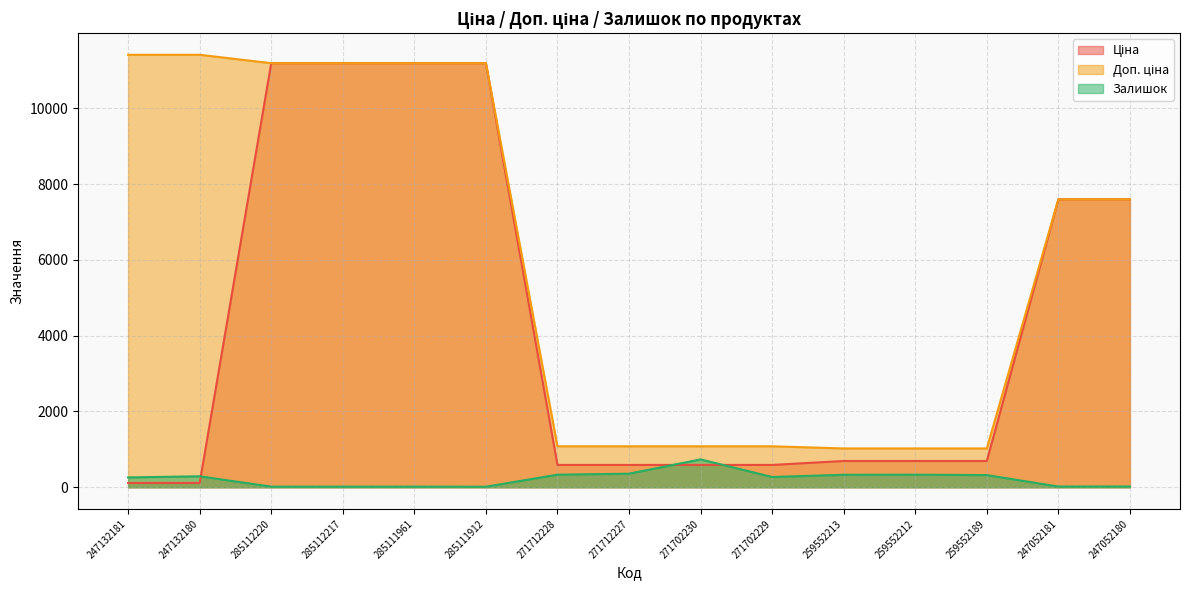

True or false: Залишок and Доп. ціна cross at least once.

False